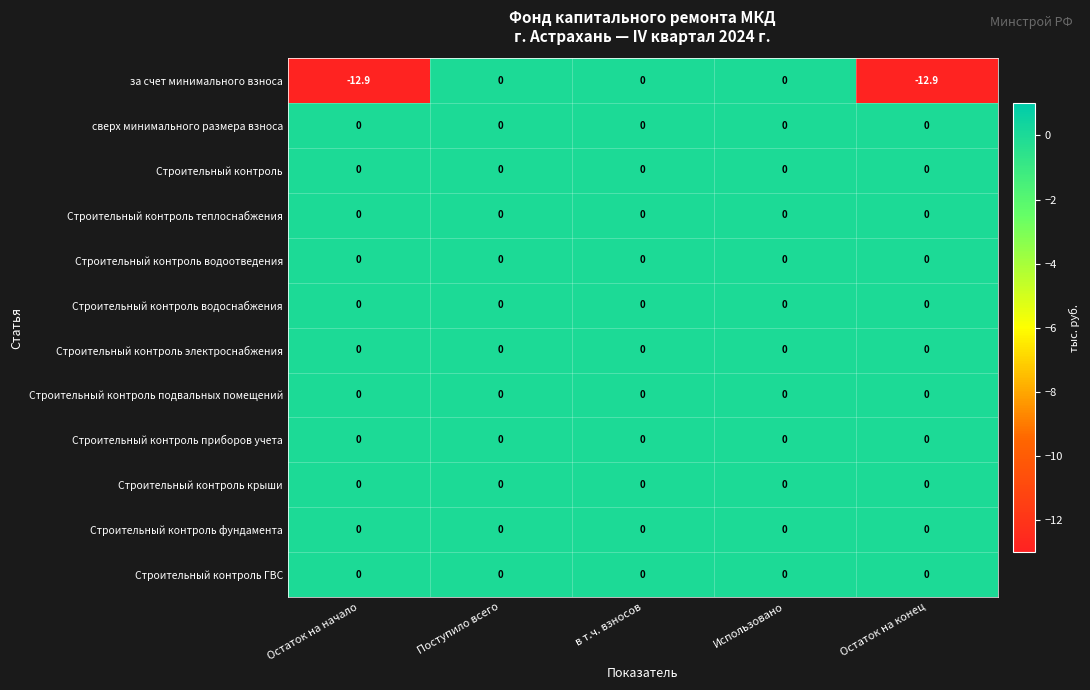

What is the difference between the highest and lowest values at Остаток на начало?

12.9